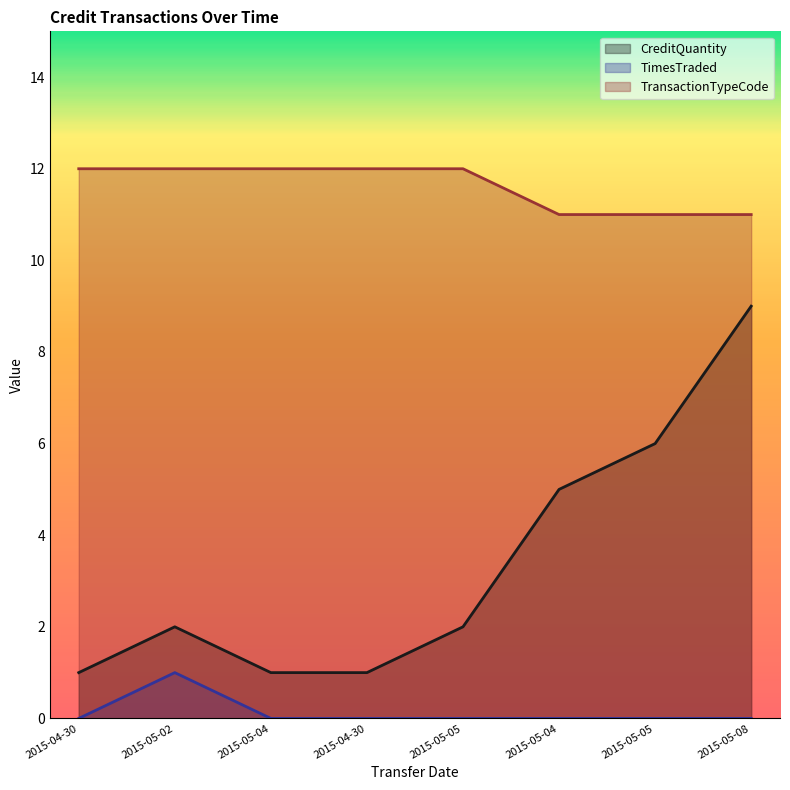

At which label does CreditQuantity first exceed 2?

2015-05-04